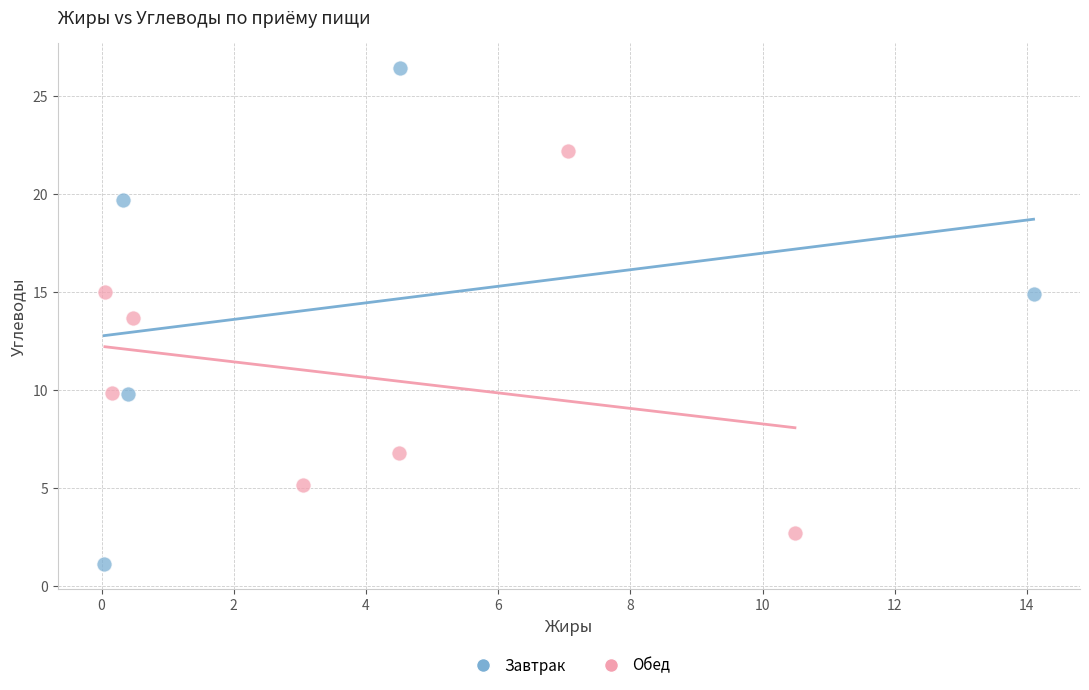

Which series reaches the maximum Y coordinate?

Завтрак